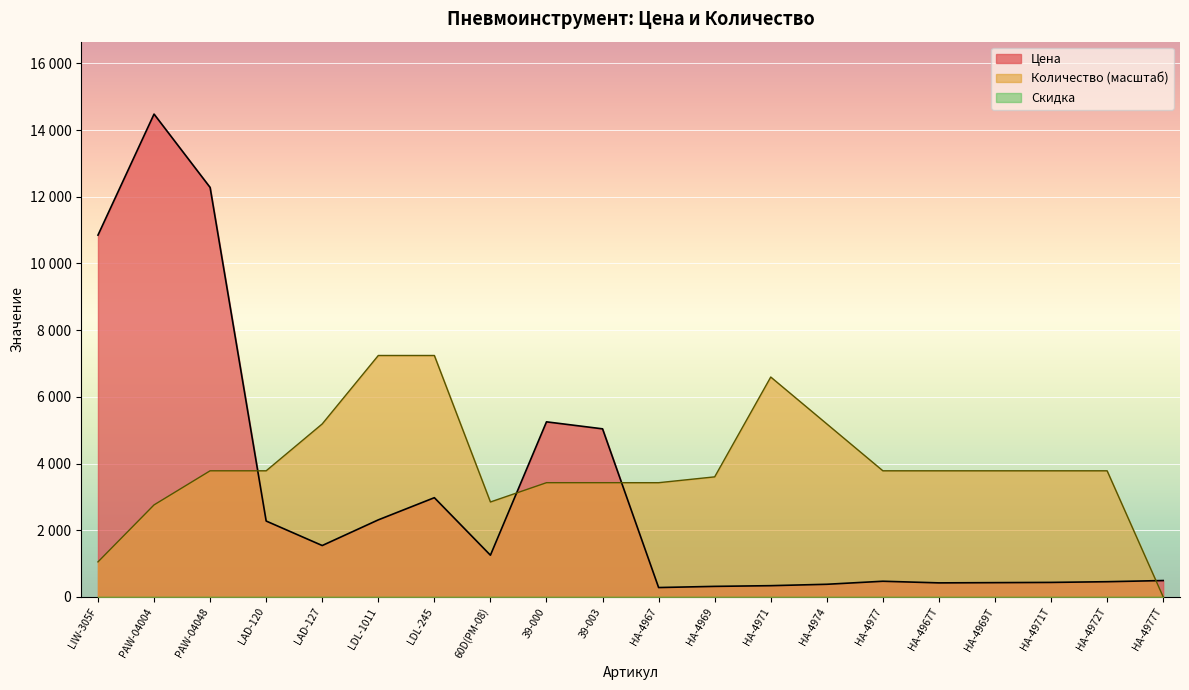

What is the difference between the Количество values at LIW-305F and НА-4969?

2550.1